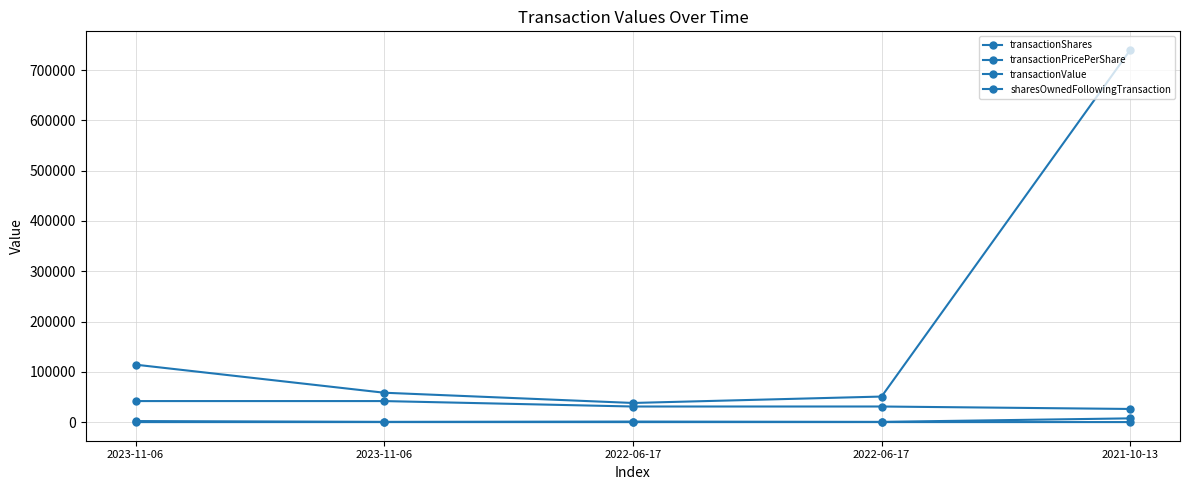

How many lines are shown in the chart?

4